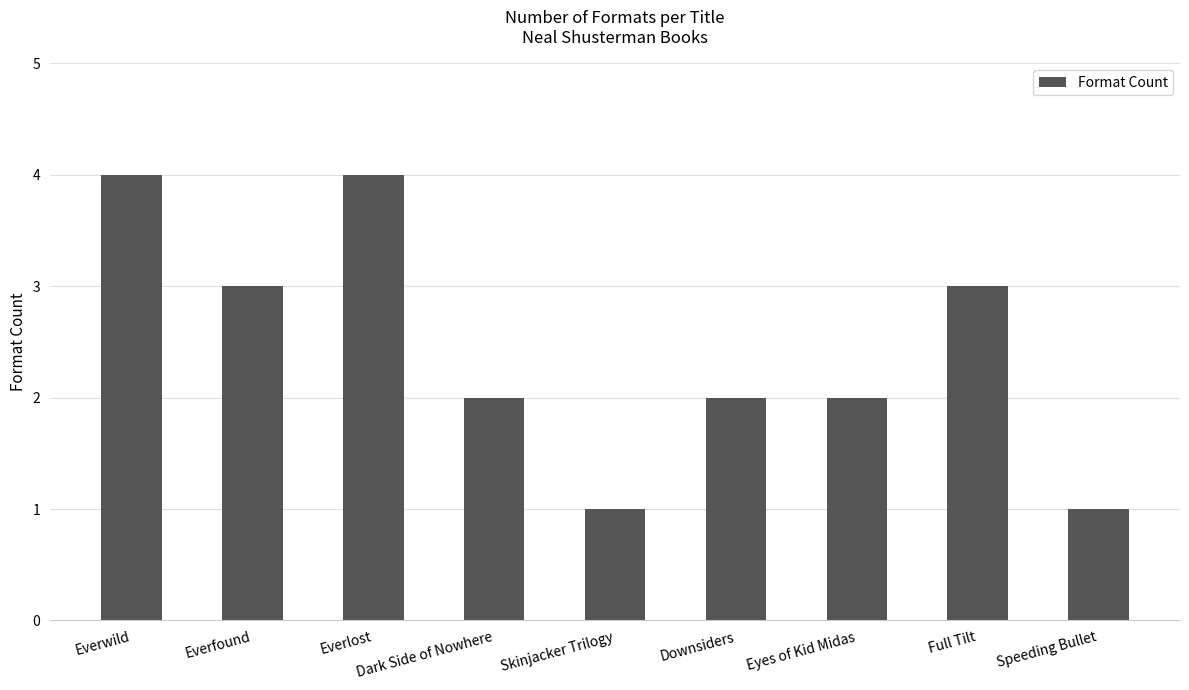

Reading left to right, what are all the values shown in this chart?

Everwild=4	Everfound=3	Everlost=4	Dark Side of Nowhere=2	Skinjacker Trilogy=1	Downsiders=2	Eyes of Kid Midas=2	Full Tilt=3	Speeding Bullet=1